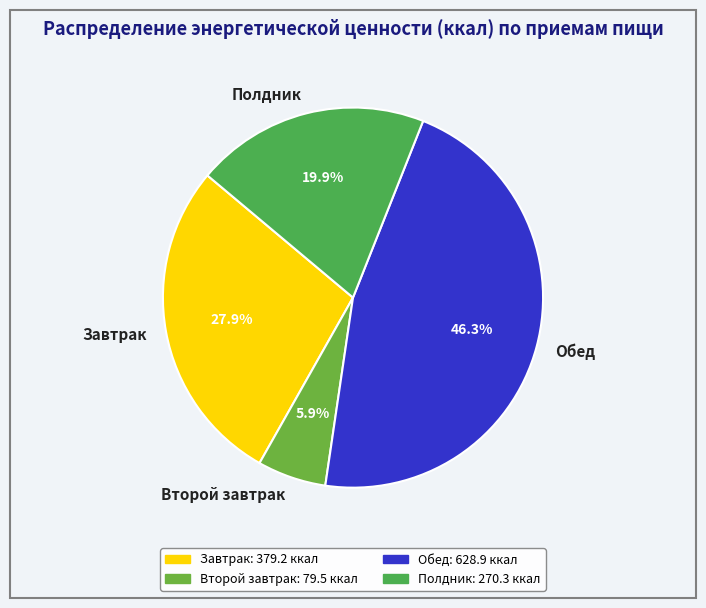

Which slice is the largest?

Обед